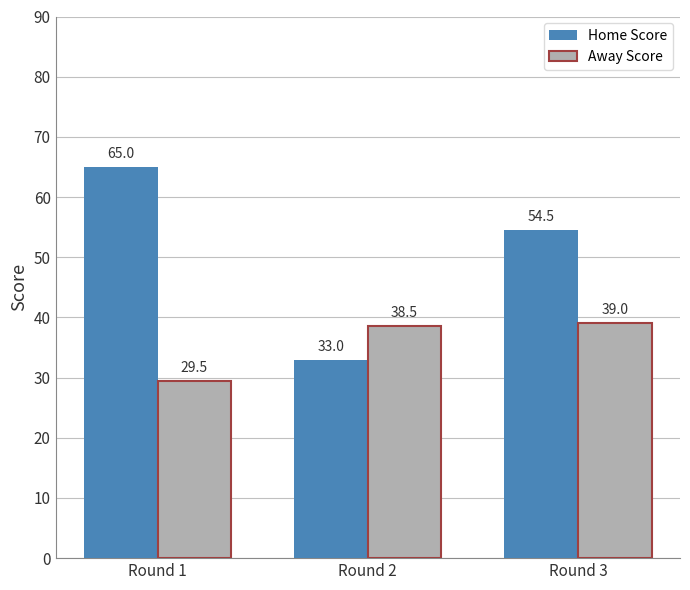

Reading right to left, extract all data points from this chart.

Home Score: 54.5	33.0	65.0
Away Score: 39.0	38.5	29.5